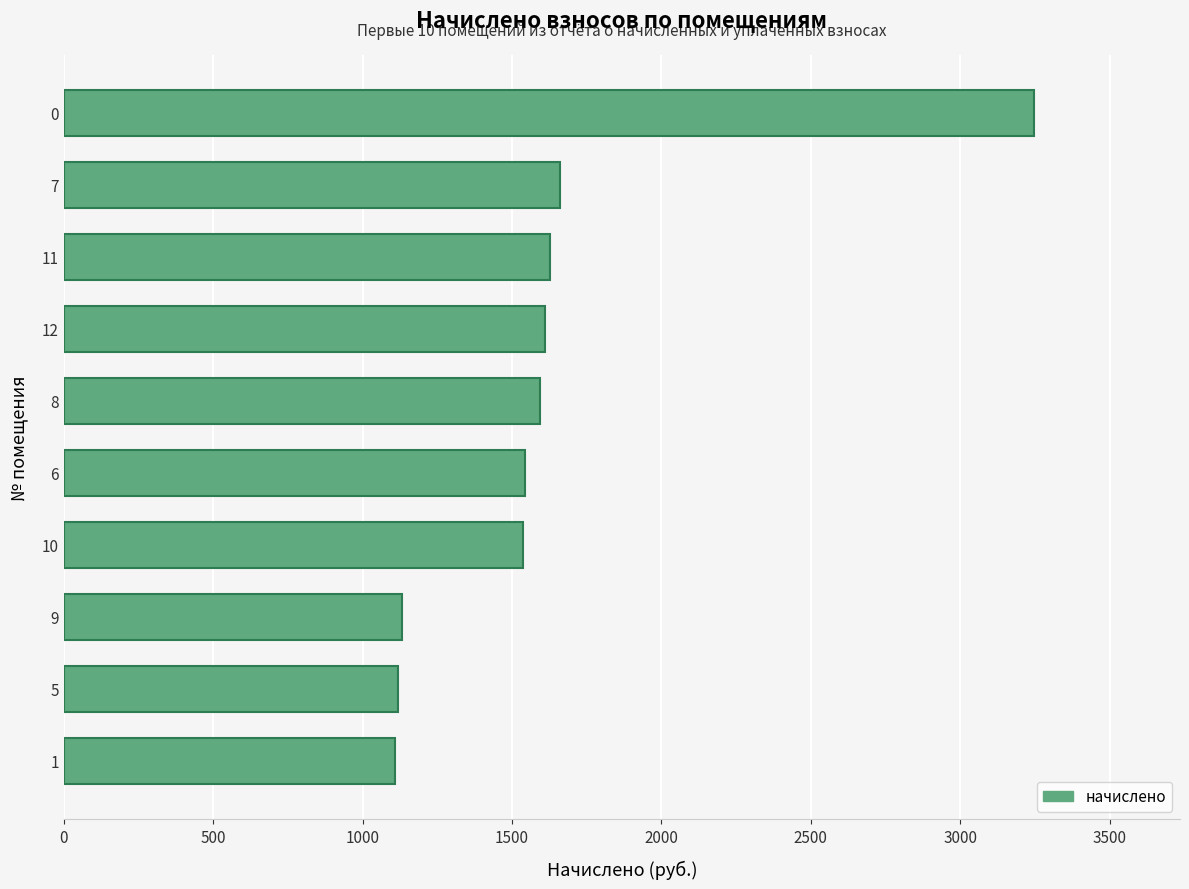

The value at 8 is 2268.8. True or false?

False